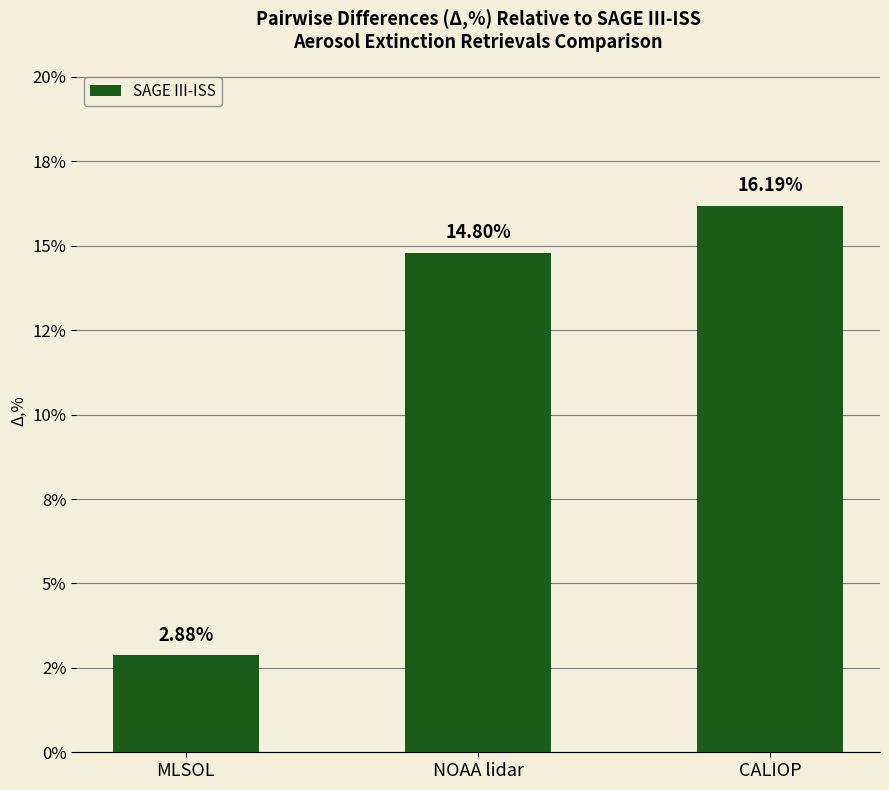

What is the ratio of the value at NOAA lidar to the value at MLSOL?

5.1